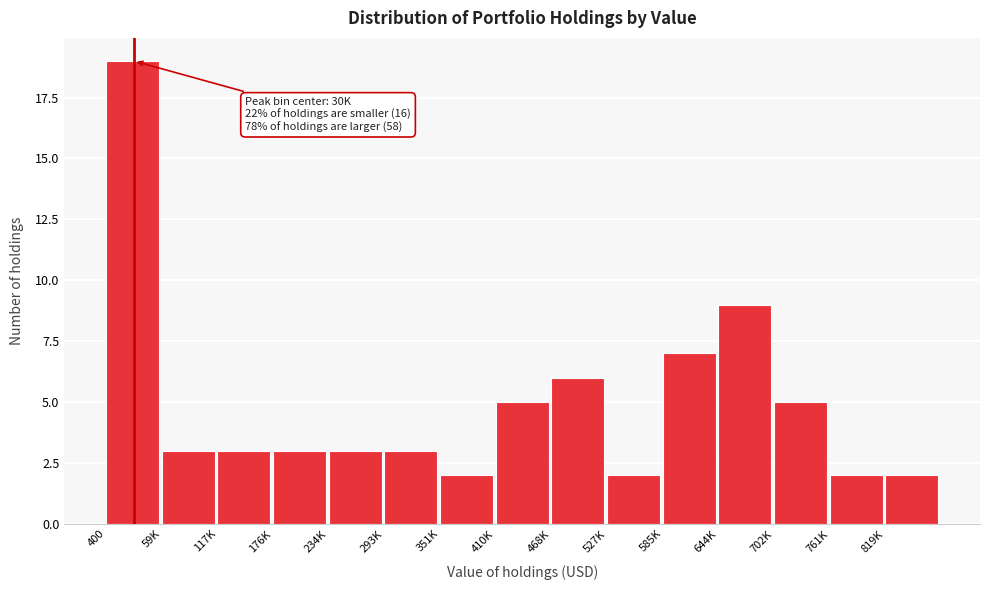

Reading left to right, what are all the values shown in this chart?

400=19	59K=3	117K=3	176K=3	234K=3	293K=3	351K=2	410K=5	468K=6	527K=2	585K=7	644K=9	702K=5	761K=2	819K=2